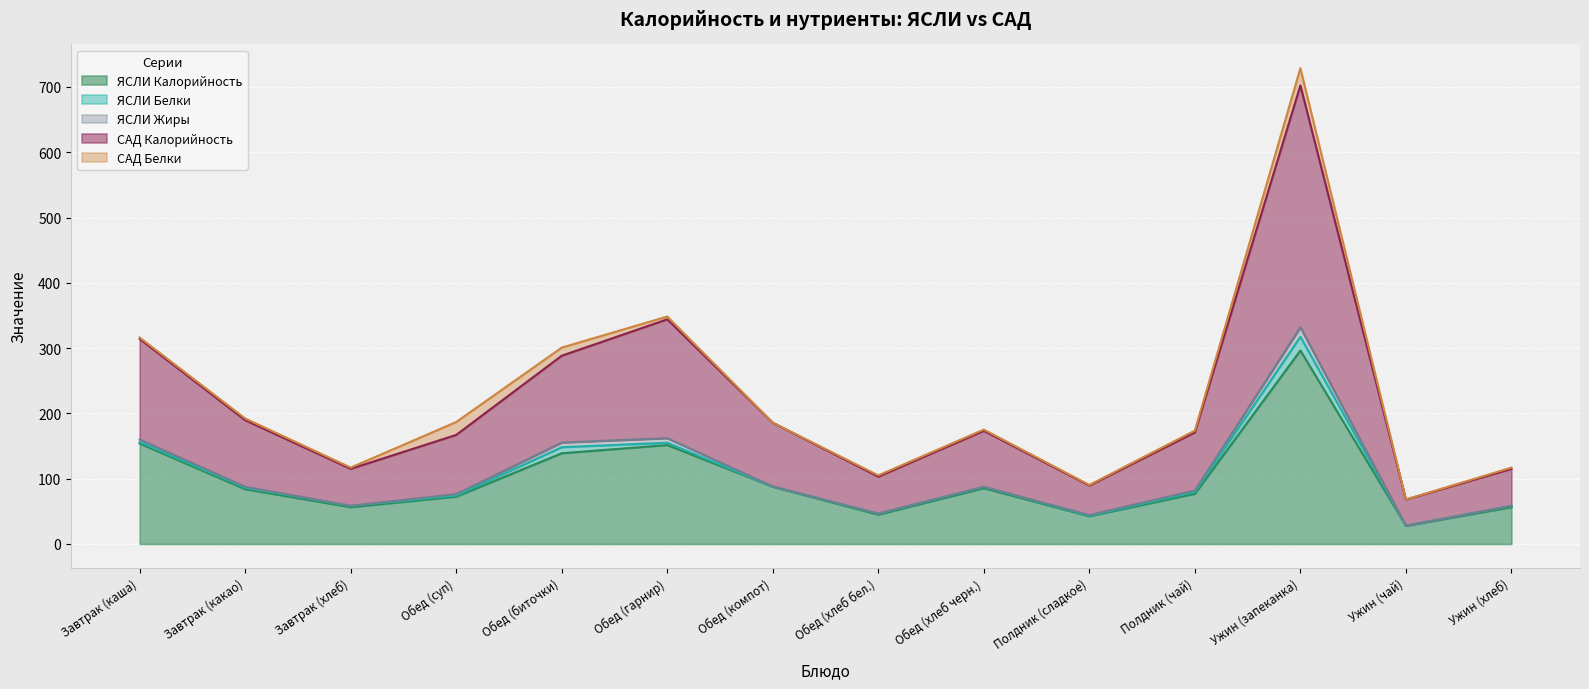

Which series has the largest total across all categories?

САД Калорийность